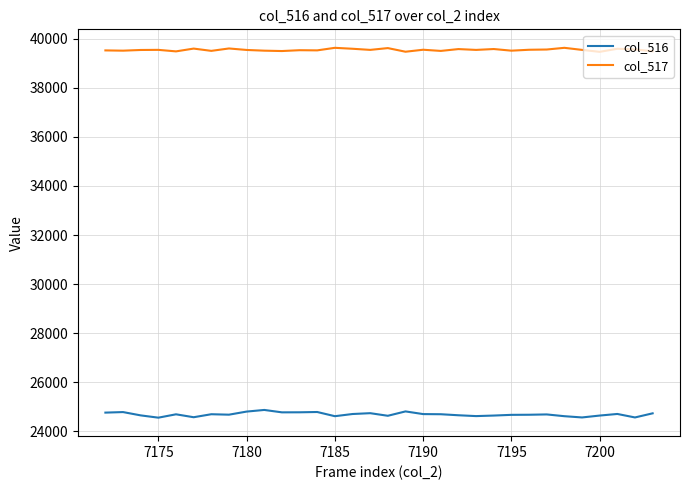

True or false: col_516 and col_517 intersect in this chart.

False